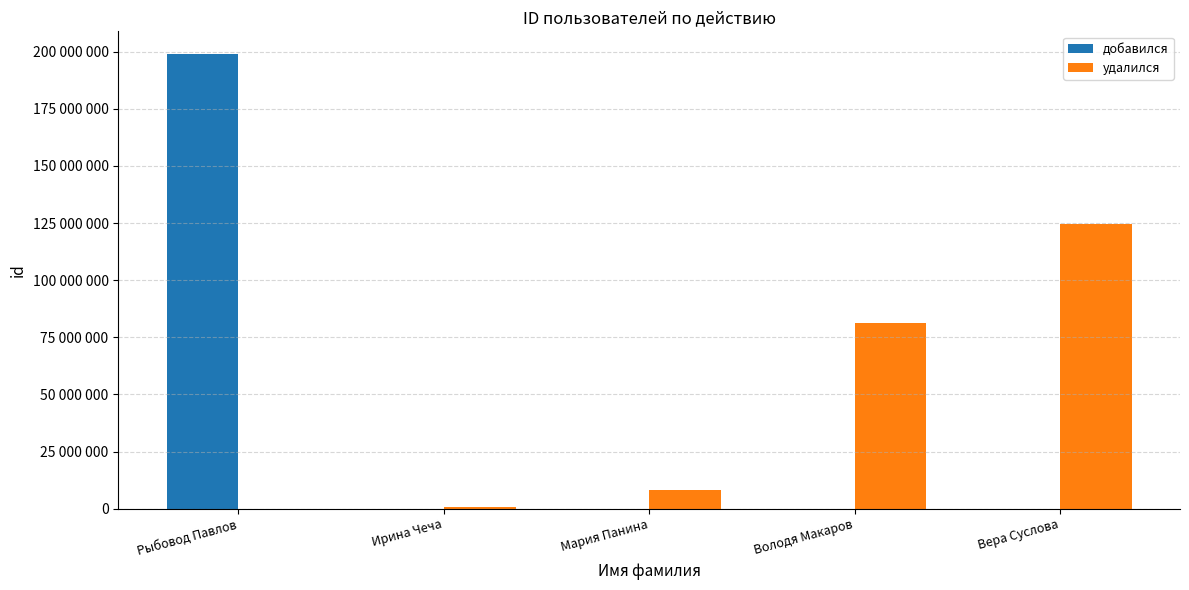

Are the bars grouped side by side (vs. stacked)?

Yes